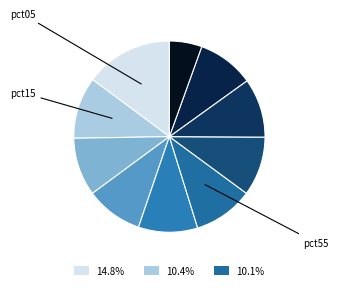

Which slice is the smallest?

pct95